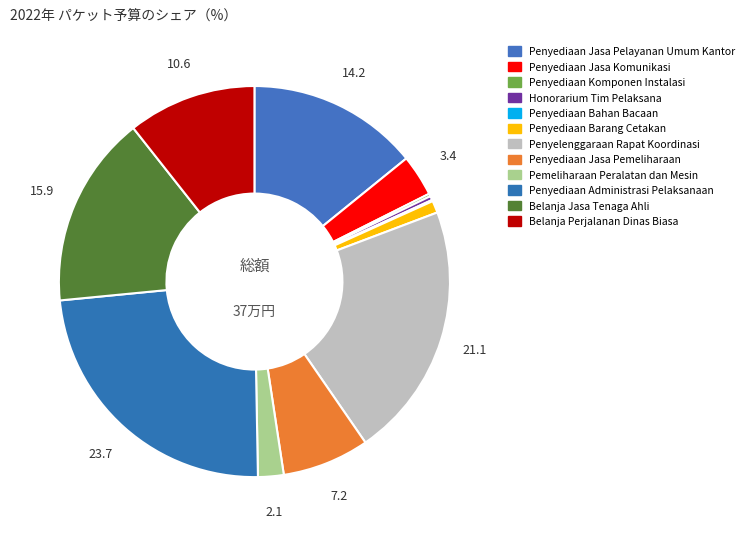

Combined, do Penyediaan Jasa Pemeliharaan and Penyelenggaraan Rapat Koordinasi account for over 50%?

No